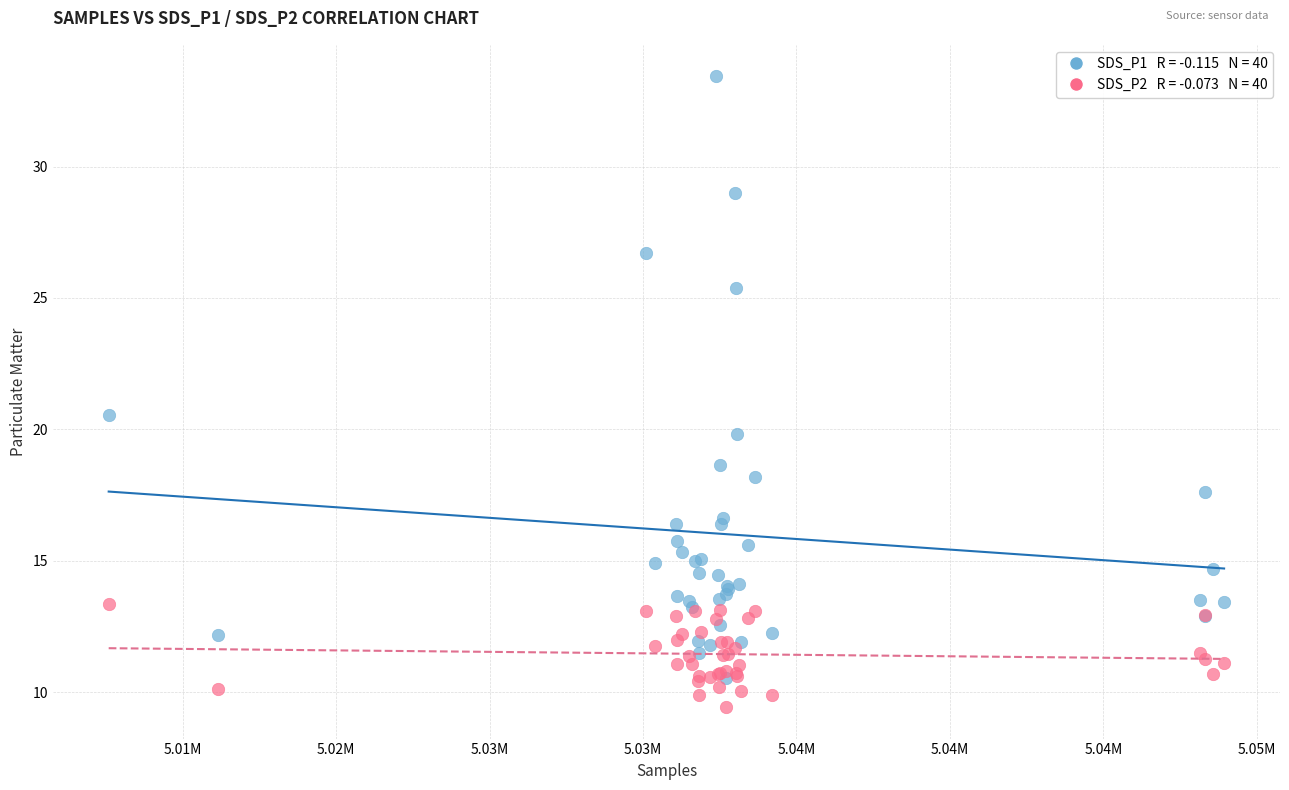

Across all series, what Y value is closest to 21?

20.5